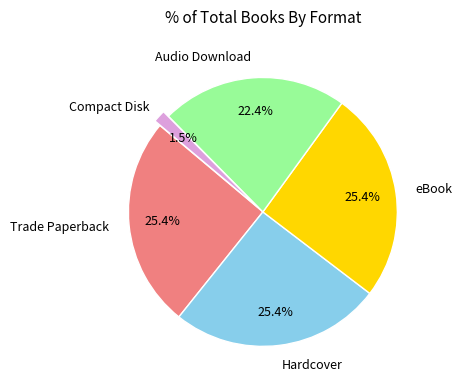

Is there any slice that represents more than half of the pie?

No